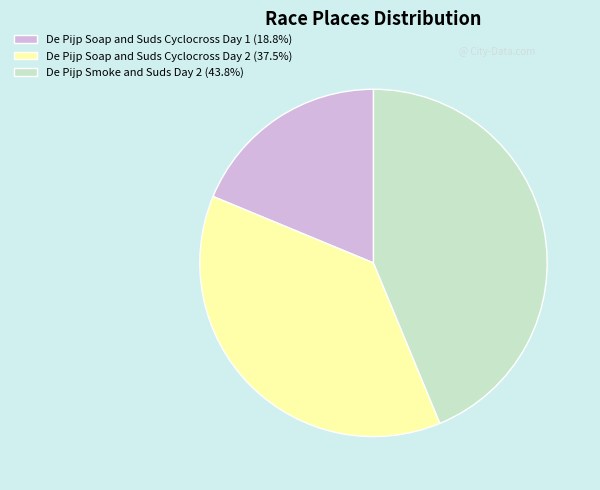

Which category has the smallest portion of the pie?

De Pijp Soap and Suds Cyclocross Day 1